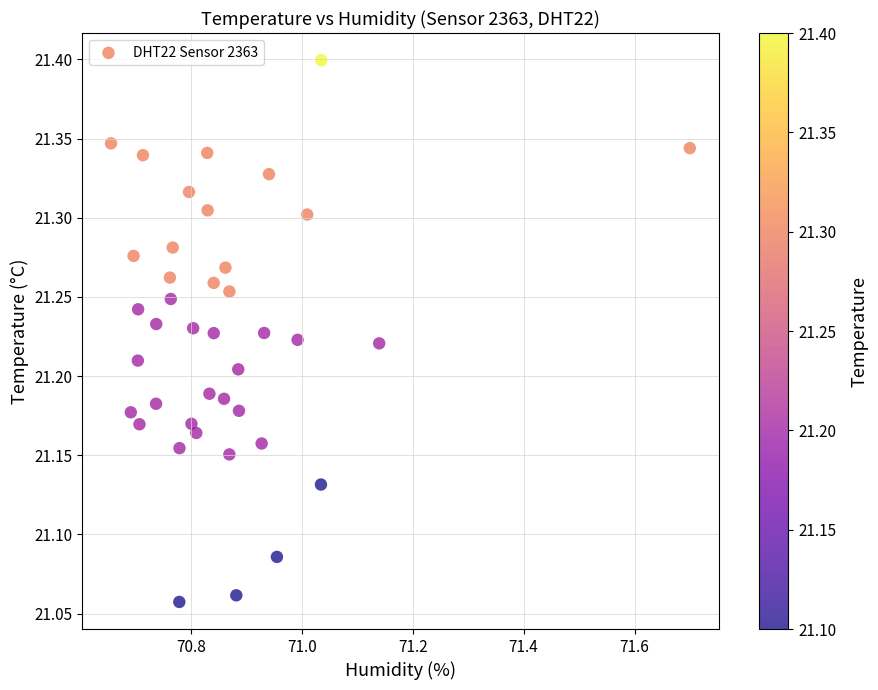

What is the range of X values (max minus min)?

1.0